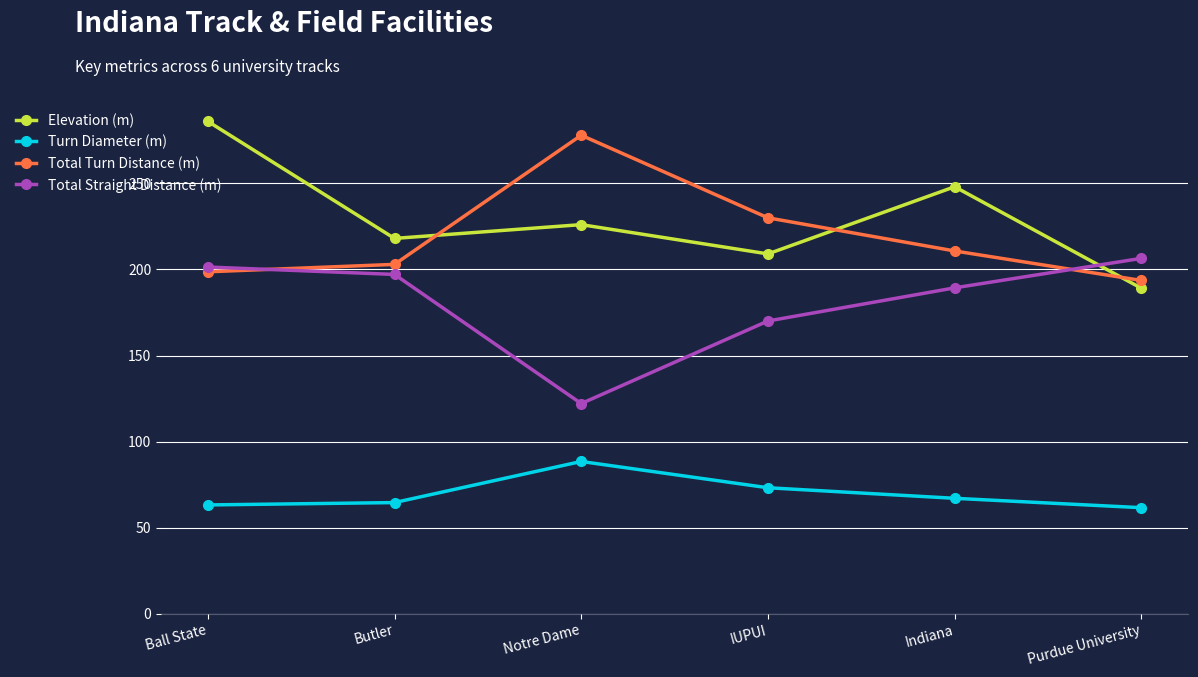

How many lines are shown in the chart?

4